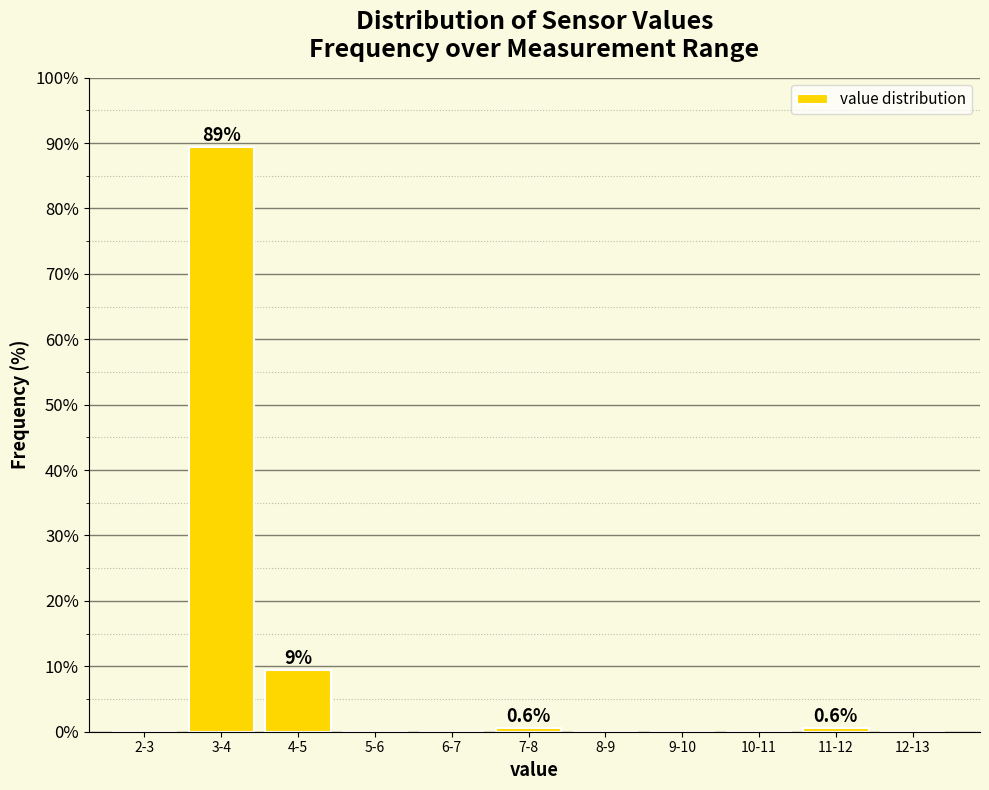

Reading left to right, extract all data points from this chart.

2-3=0.0	3-4=89.4	4-5=9.4	5-6=0.0	6-7=0.0	7-8=0.6	8-9=0.0	9-10=0.0	10-11=0.0	11-12=0.6	12-13=0.0